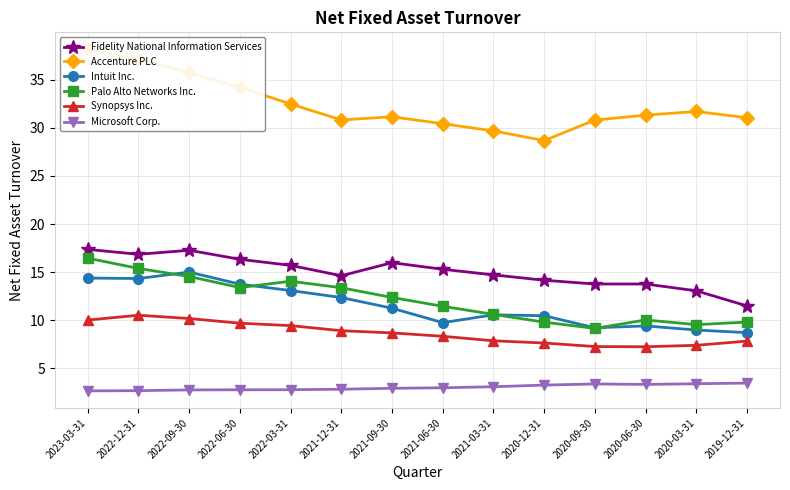

How many lines are shown in the chart?

6